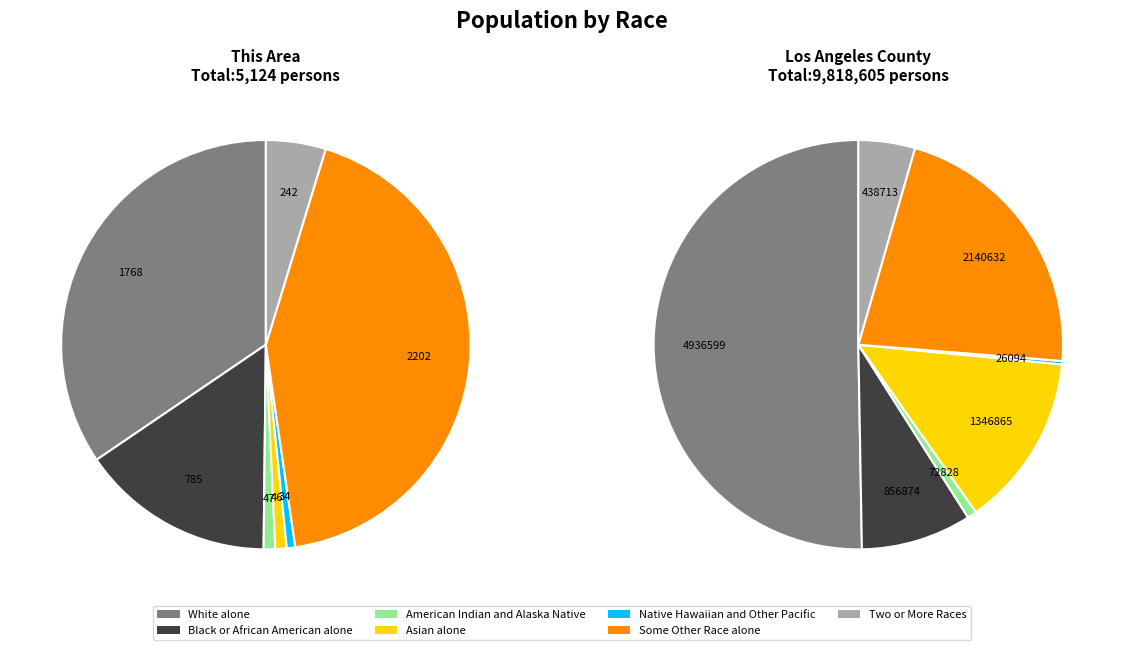

To the nearest percent, what is the average slice percentage?

14%